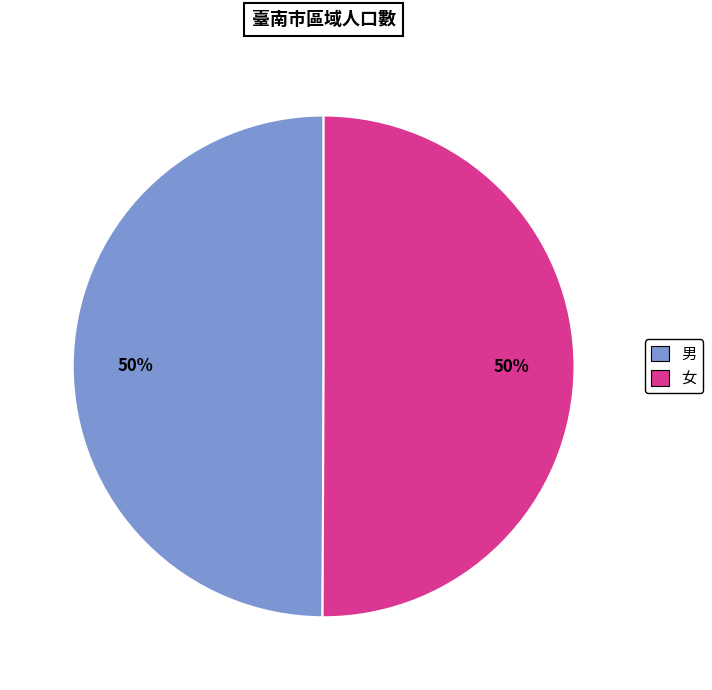

Do 男 and 女 together represent more than half of the pie?

Yes